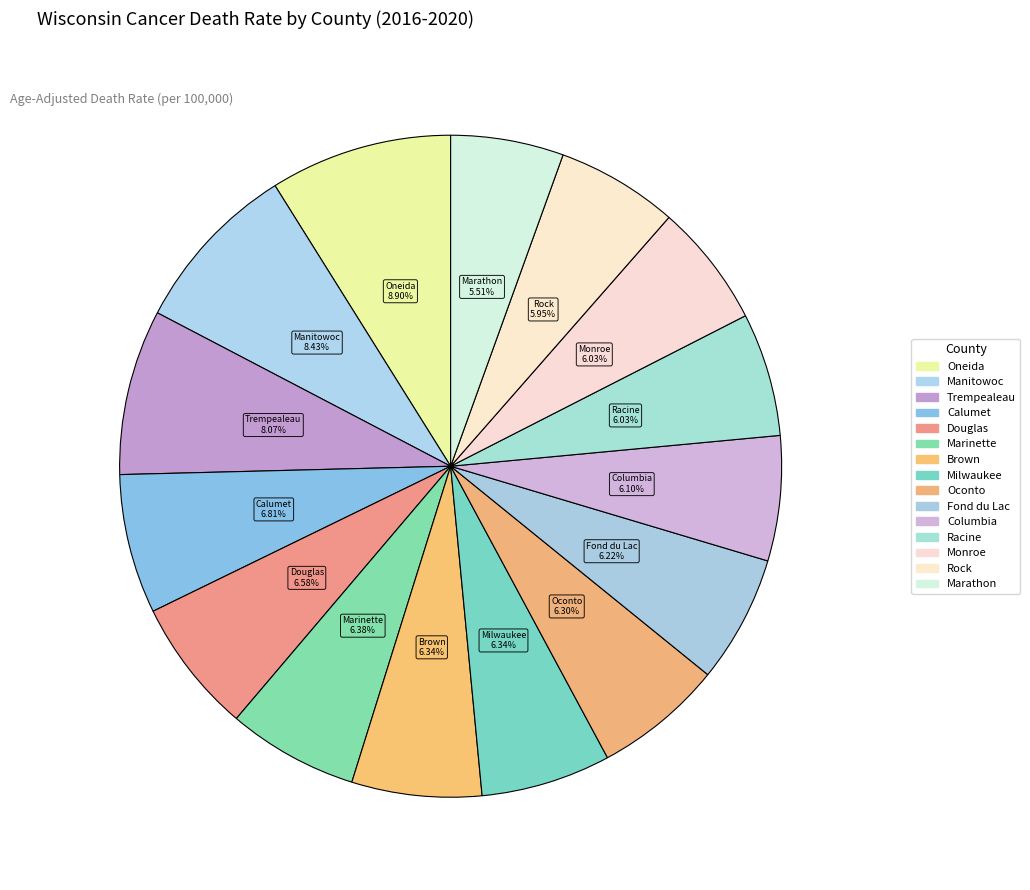

Count the number of slices in the pie.

15